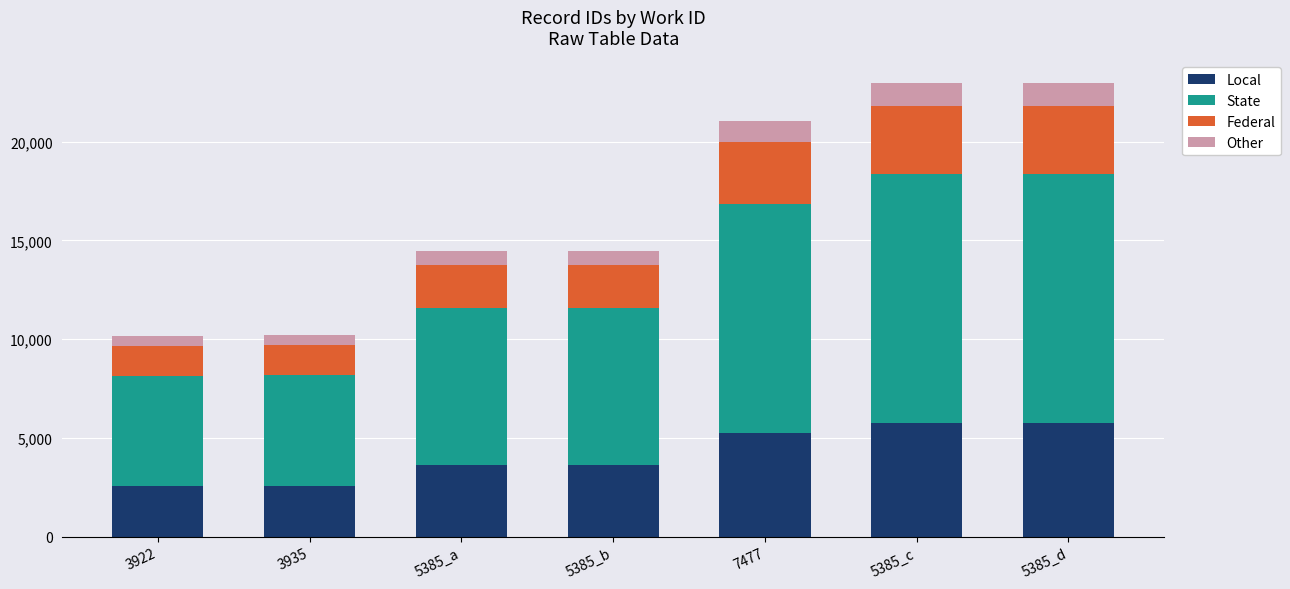

What is the total value across all series at 3935?

10210.0